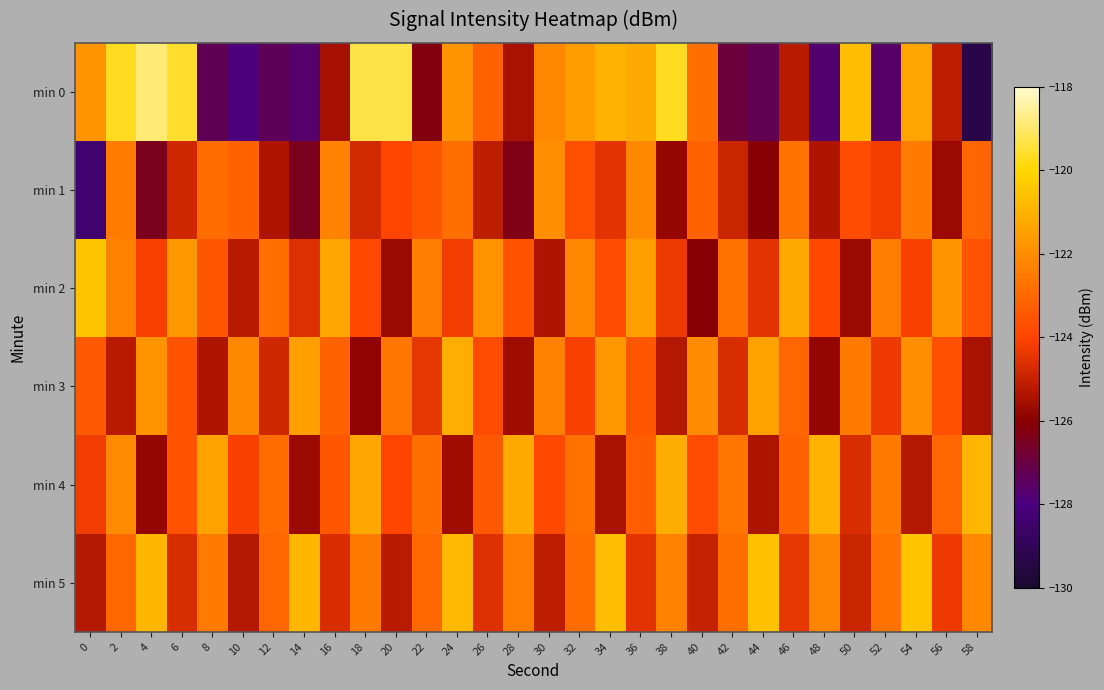

Reading left to right, what are all the values shown in this chart?

min 0: 0=-121.8	2=-119.7	4=-118.9	6=-119.6	8=-127.3	10=-127.9	12=-127.4	14=-127.6	16=-125.5	18=-119.3	20=-119.4	22=-126.2	24=-121.8	26=-123.2	28=-125.5	30=-122.1	32=-121.6	34=-121.0	36=-121.2	38=-119.7	40=-122.8	42=-126.9	44=-127.3	46=-125.2	48=-127.7	50=-120.7	52=-127.6	54=-121.4	56=-125.1	58=-129.4
min 1: 0=-128.4	2=-122.4	4=-126.4	6=-124.8	8=-122.9	10=-123.1	12=-125.4	14=-126.4	16=-122.2	18=-124.8	20=-124.0	22=-123.5	24=-122.8	26=-125.1	28=-126.3	30=-121.9	32=-123.7	34=-124.5	36=-122.1	38=-125.8	40=-123.2	42=-124.9	44=-126.1	46=-122.7	48=-125.4	50=-123.8	52=-124.2	54=-122.5	56=-125.7	58=-123.1
min 2: 0=-120.5	2=-122.3	4=-124.1	6=-121.7	8=-123.5	10=-125.2	12=-122.8	14=-124.6	16=-121.3	18=-123.9	20=-125.7	22=-122.4	24=-124.2	26=-121.8	28=-123.6	30=-125.4	32=-122.1	34=-123.8	36=-121.5	38=-124.3	40=-126.1	42=-122.7	44=-124.5	46=-121.2	48=-123.9	50=-125.7	52=-122.4	54=-124.1	56=-121.8	58=-123.6
min 3: 0=-123.4	2=-125.2	4=-121.8	6=-123.6	8=-125.4	10=-122.1	12=-124.8	14=-121.5	16=-123.2	18=-125.9	20=-122.6	22=-124.4	24=-121.1	26=-123.8	28=-125.6	30=-122.3	32=-124.1	34=-121.7	36=-123.5	38=-125.3	40=-122.0	42=-124.7	44=-121.4	46=-123.1	48=-125.8	50=-122.5	52=-124.3	54=-121.9	56=-123.7	58=-125.5
min 4: 0=-124.2	2=-122.0	4=-125.8	6=-123.6	8=-121.4	10=-124.1	12=-122.9	14=-125.7	16=-123.5	18=-121.3	20=-124.0	22=-122.8	24=-125.6	26=-123.4	28=-121.2	30=-123.9	32=-122.7	34=-125.5	36=-123.3	38=-121.1	40=-123.8	42=-122.6	44=-125.4	46=-123.2	48=-121.0	50=-124.7	52=-122.5	54=-125.3	56=-123.1	58=-120.9
min 5: 0=-125.3	2=-123.1	4=-120.9	6=-124.7	8=-122.5	10=-125.3	12=-123.1	14=-120.9	16=-124.7	18=-122.5	20=-125.2	22=-123.0	24=-120.8	26=-124.6	28=-122.4	30=-125.1	32=-122.9	34=-120.7	36=-124.5	38=-122.3	40=-125.0	42=-122.8	44=-120.6	46=-124.4	48=-122.2	50=-124.9	52=-122.7	54=-120.5	56=-124.3	58=-122.1